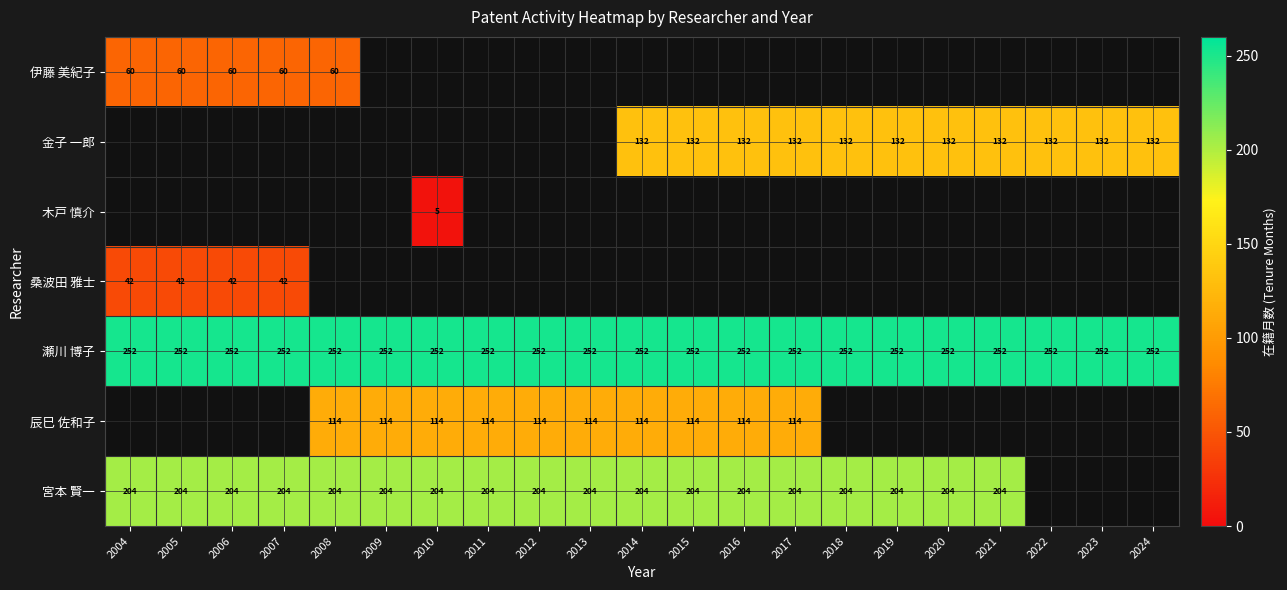

The value of 宮本 賢一 at 2007 is 204. True or false?

True